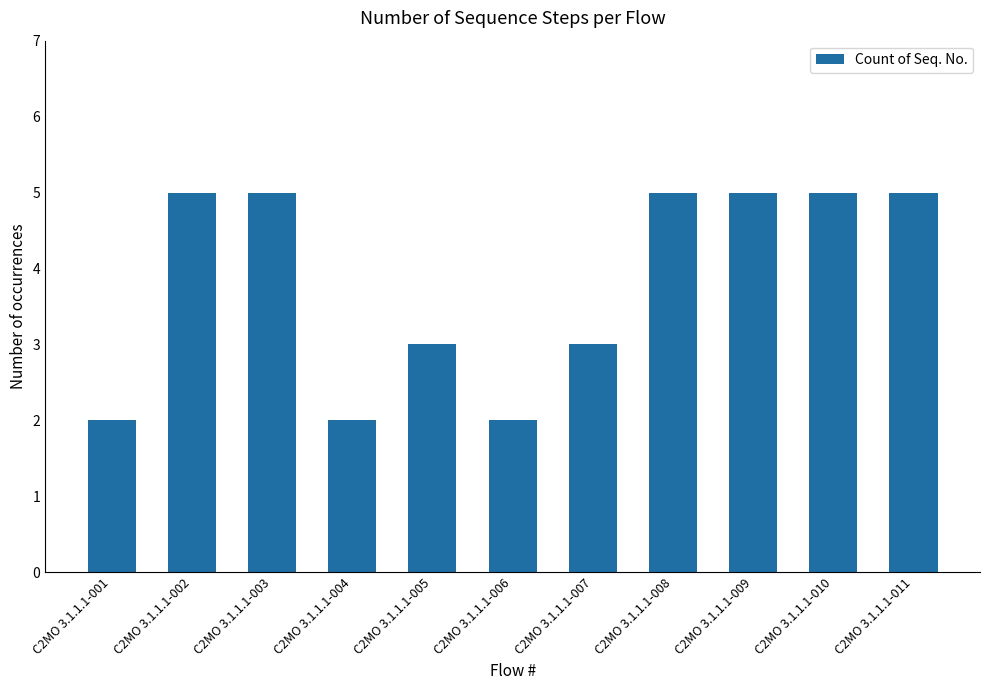

What is the value of the 9th bar from the left?

5